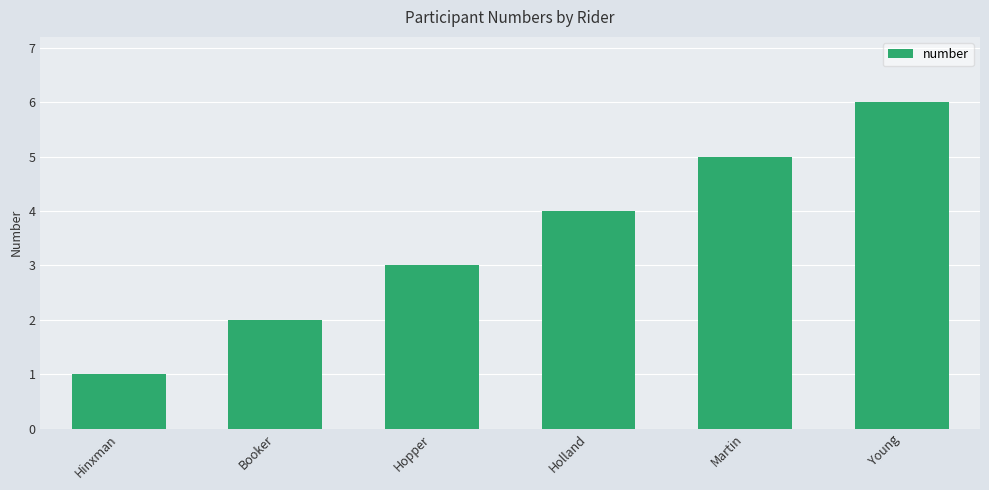

What value does the data have at Young?

6